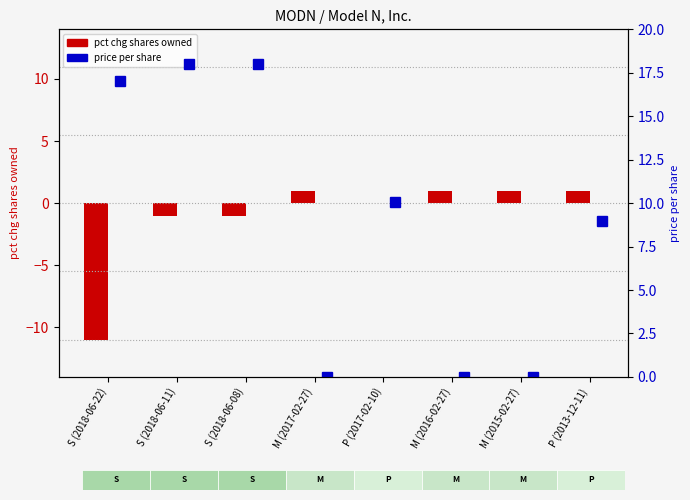

List the labels in order of value, smallest first.

S (2018-06-22), S (2018-06-11), S (2018-06-08), P (2017-02-10), M (2017-02-27), M (2016-02-27), M (2015-02-27), P (2013-12-11)